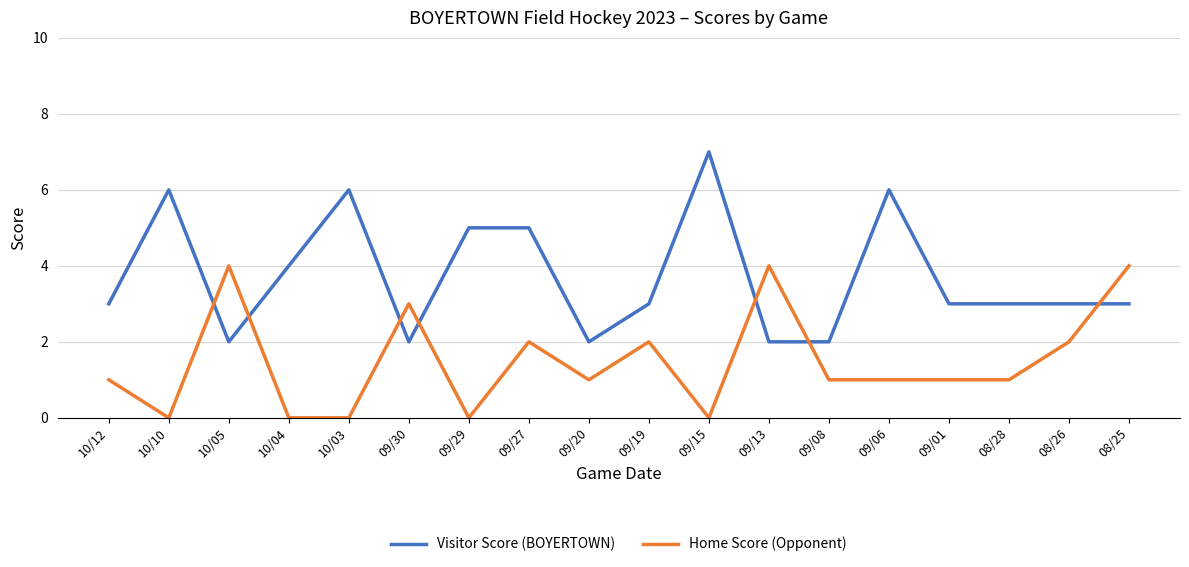

Which series has the largest total across all categories?

Visitor Score (BOYERTOWN)